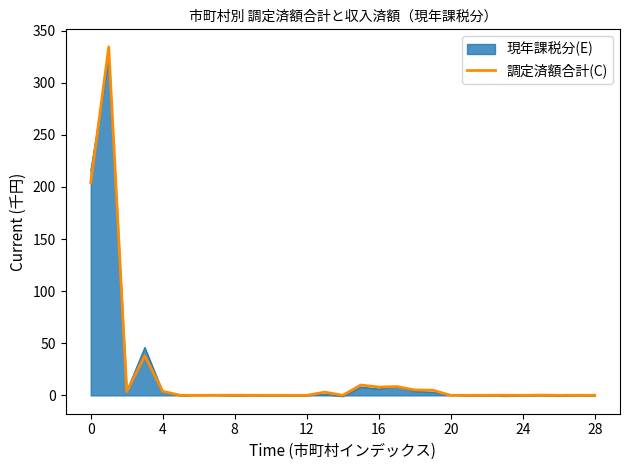

What is the maximum value shown in the chart?

334.5